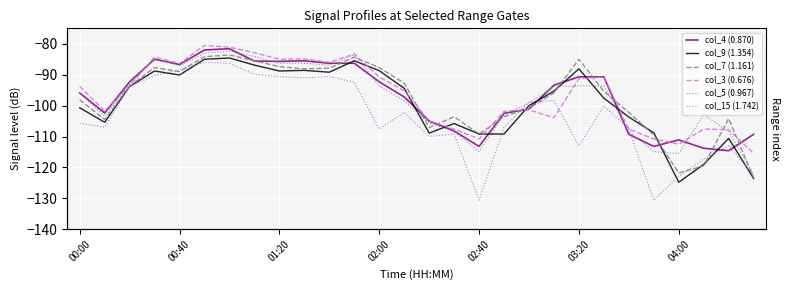

Does the chart display data point markers on the line(s)?

No